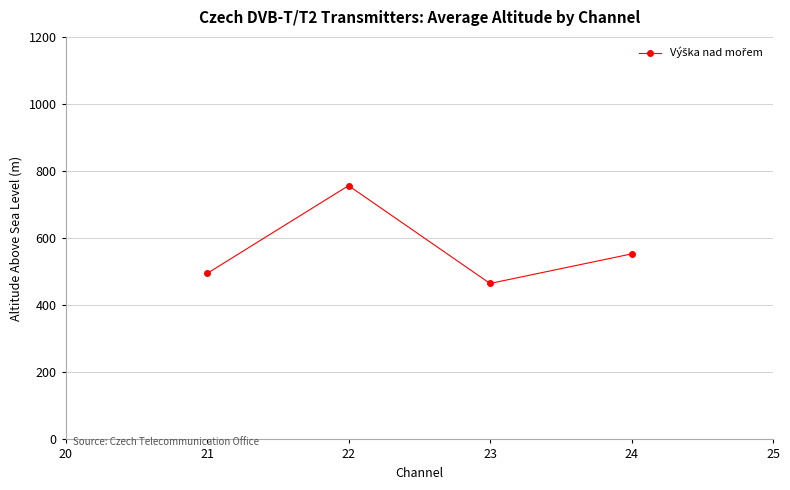

Reading left to right, extract all data points from this chart.

494.7	756.6	464.9	553.0